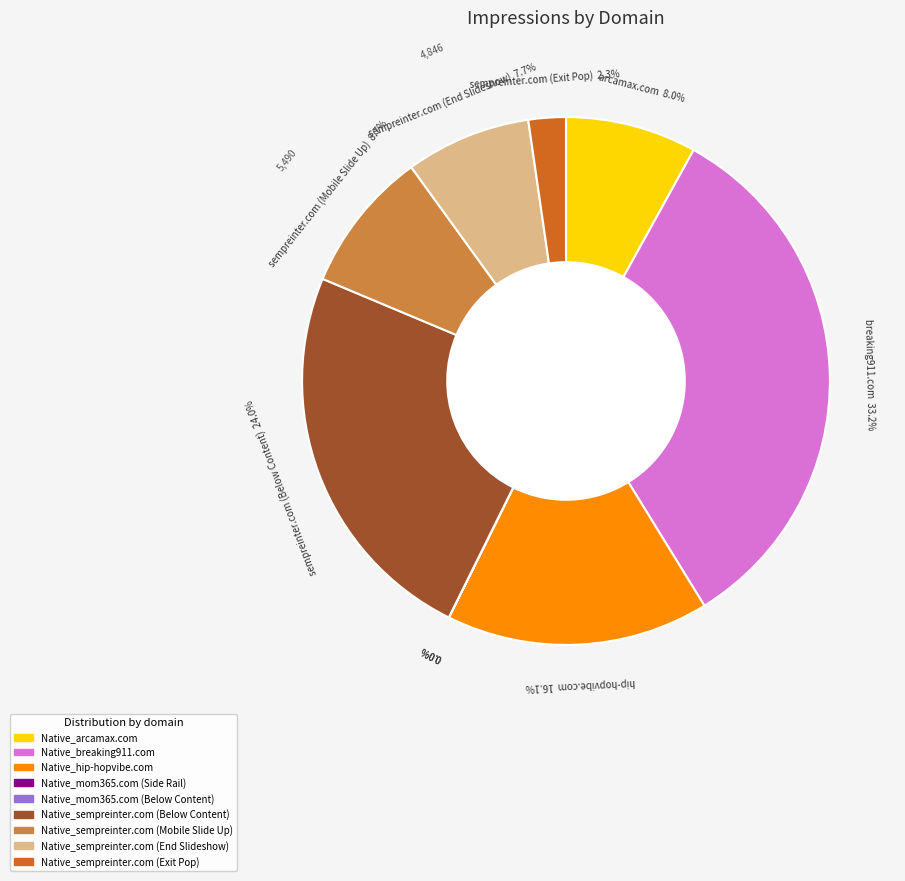

Does Native_sempreinter.com (Mobile Slide Up) account for over 50% of the chart?

No